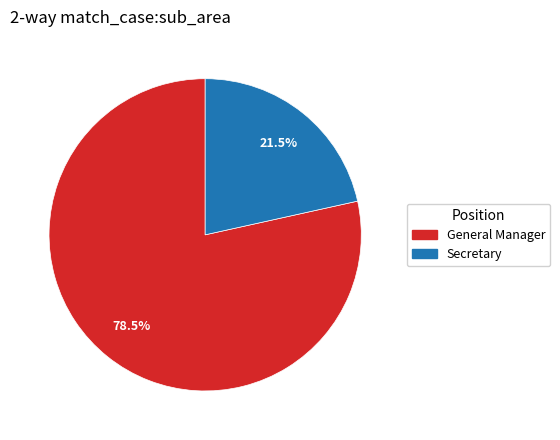

Does any single category account for the majority?

Yes